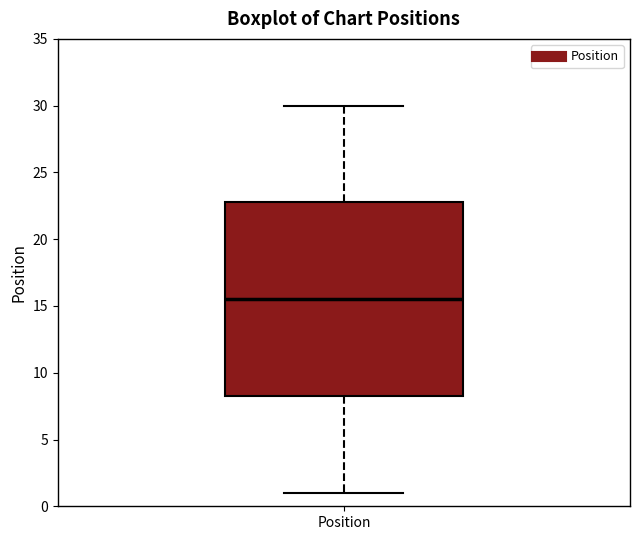

Where is the lower edge of the box for Position on the y-axis? The values are not printed on the chart, so give them approximately, as read against the axis.

8.5